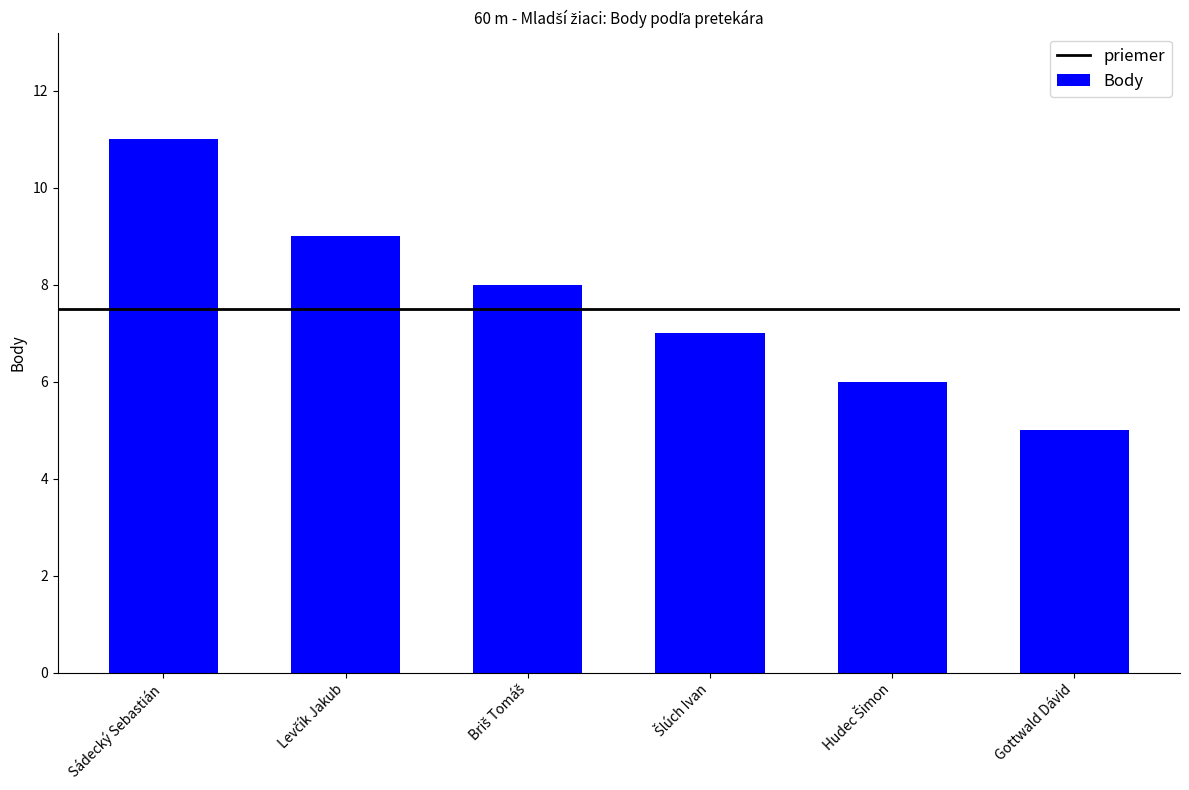

What is the difference between the maximum and minimum values?

6